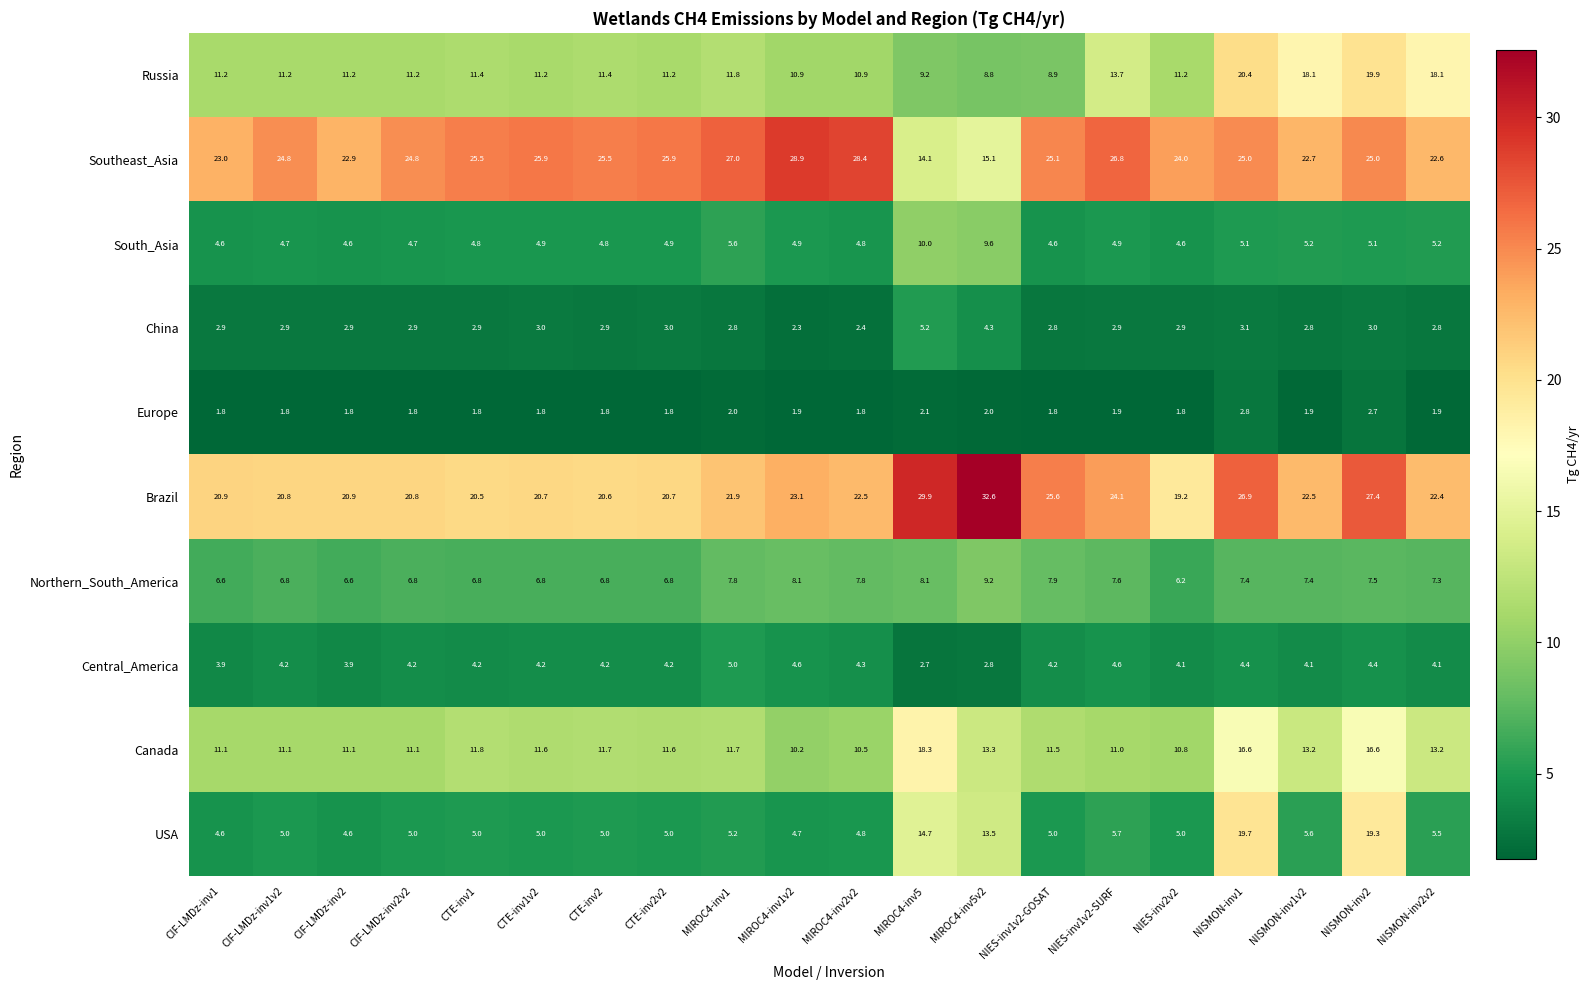

Which series changed the most between CTE-inv2v2 and NISMON-inv1?

USA